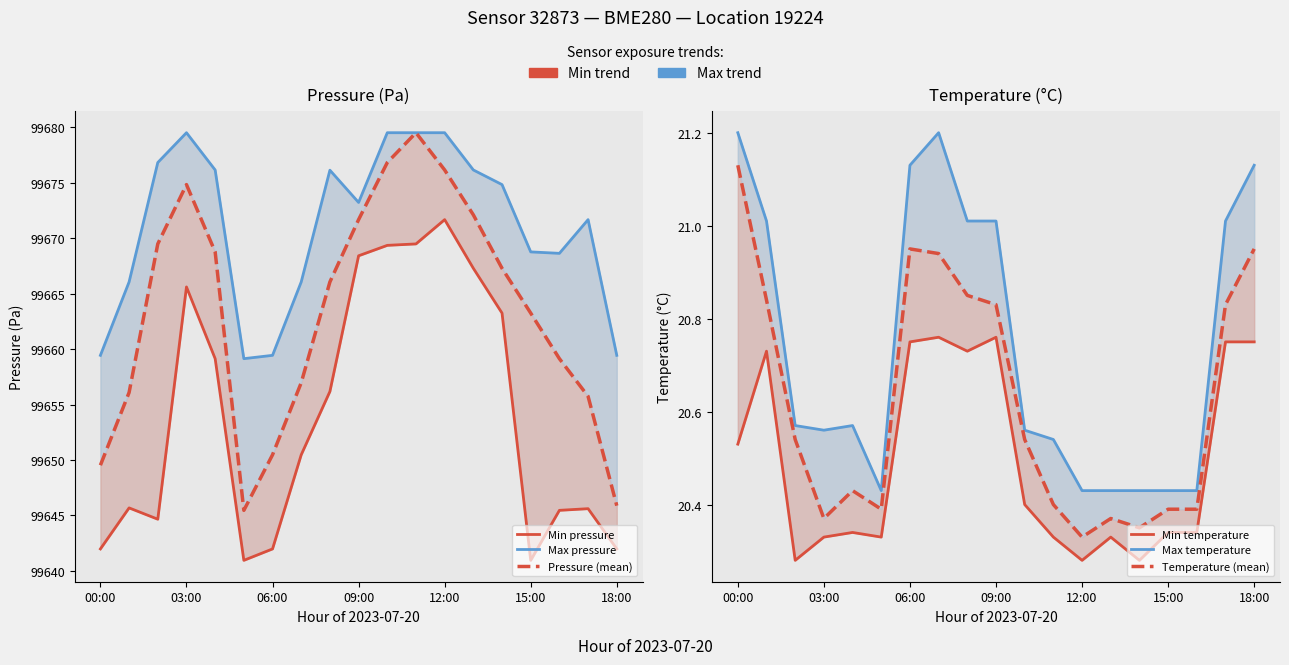

Rank the series by their maximum value, from lowest to highest.

Min temperature, Temperature (mean), Max temperature, Min pressure, Max pressure, Pressure (mean)